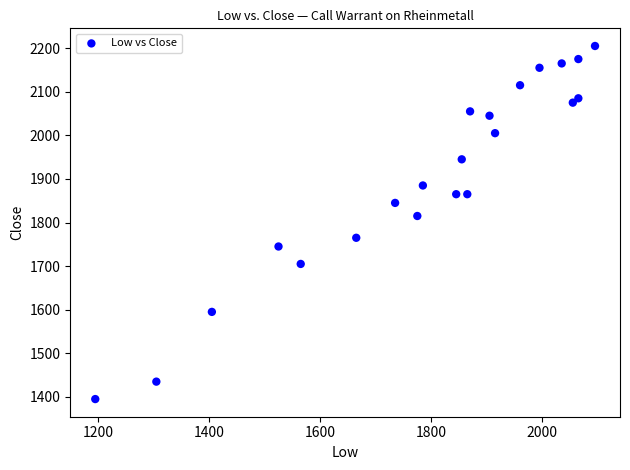

What is the range of Y values (max minus min)?

810